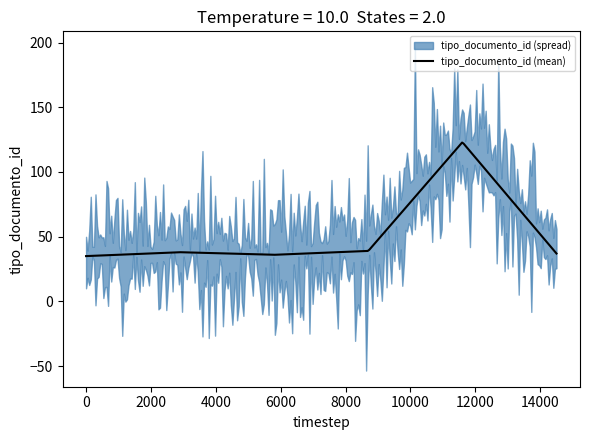

What is the maximum value for tipo_documento_id (mean)?

122.7